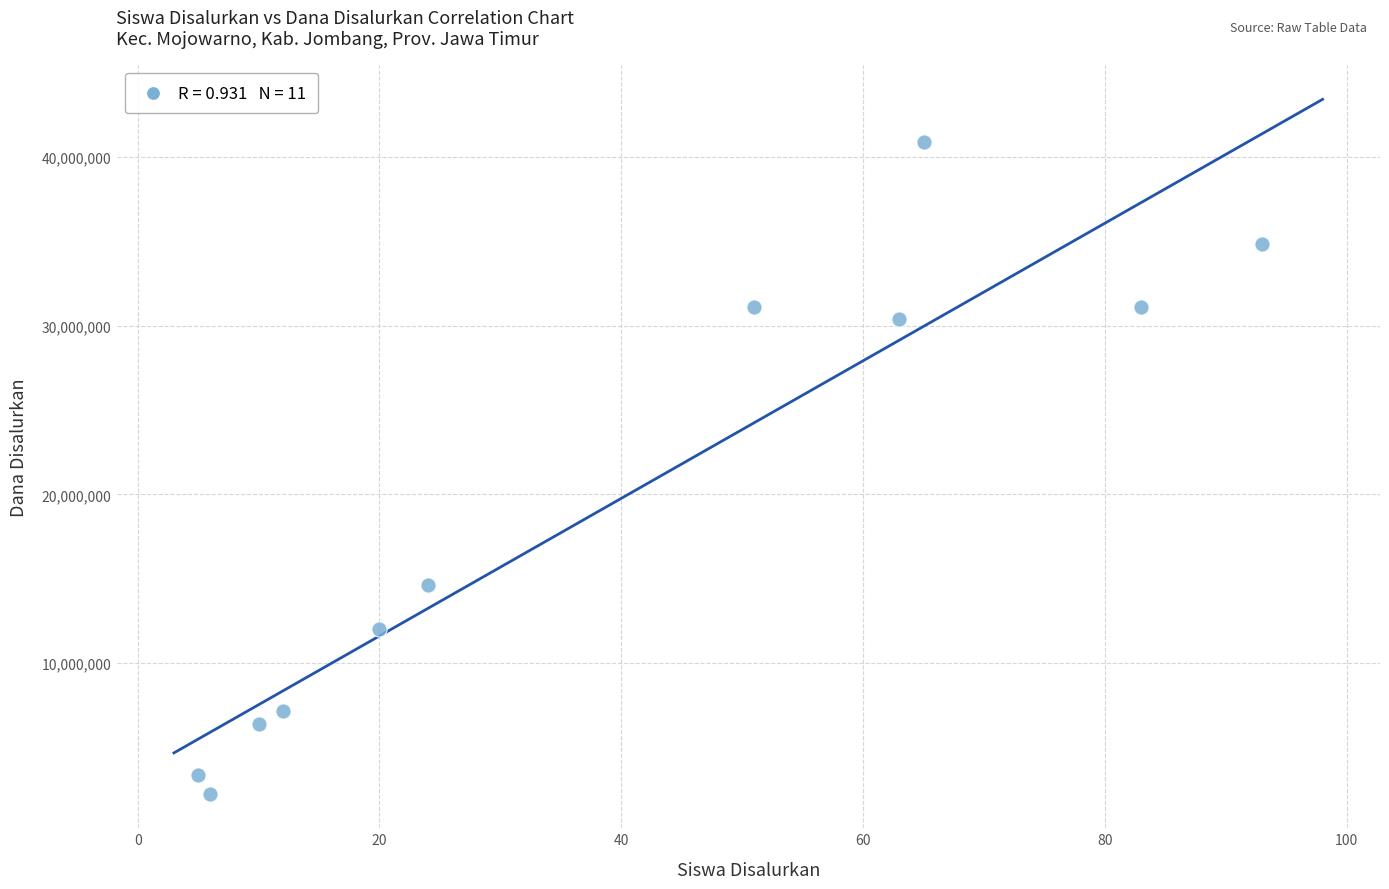

What is the average Y value?

19465909